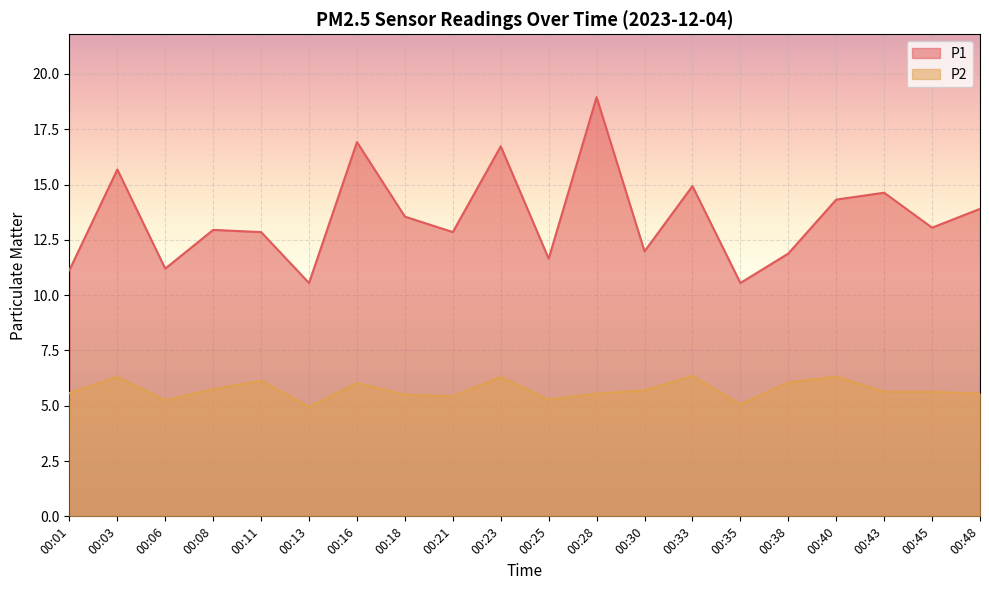

True or false: P2 has a value of 5.6 at 00:01.

True